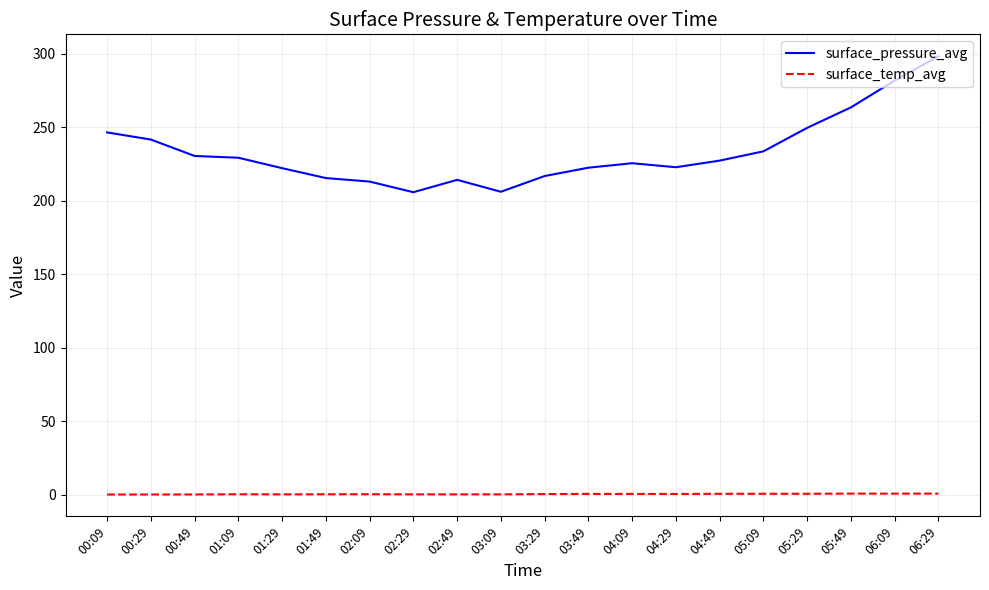

True or false: surface_temp_avg has a value of 0.3 at 02:09.

True